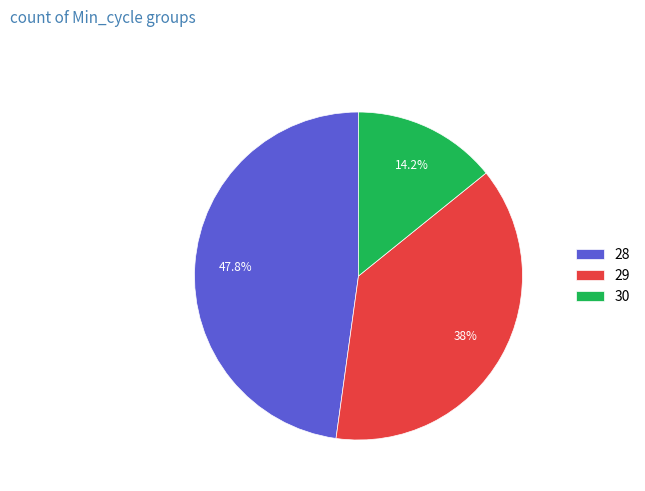

Which category has the biggest portion of the pie?

28